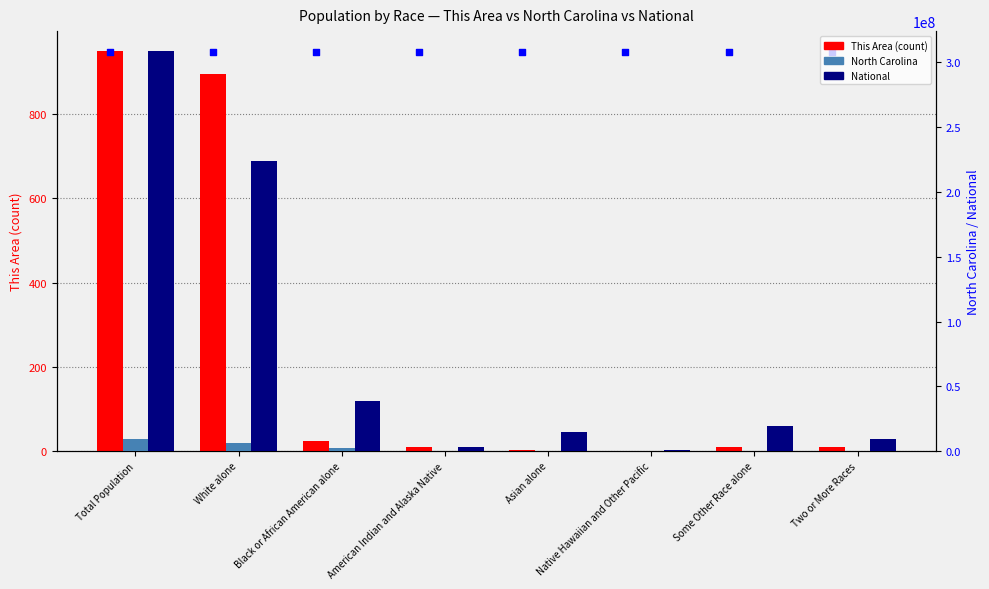

Which series has the widest spread of Y values?

National